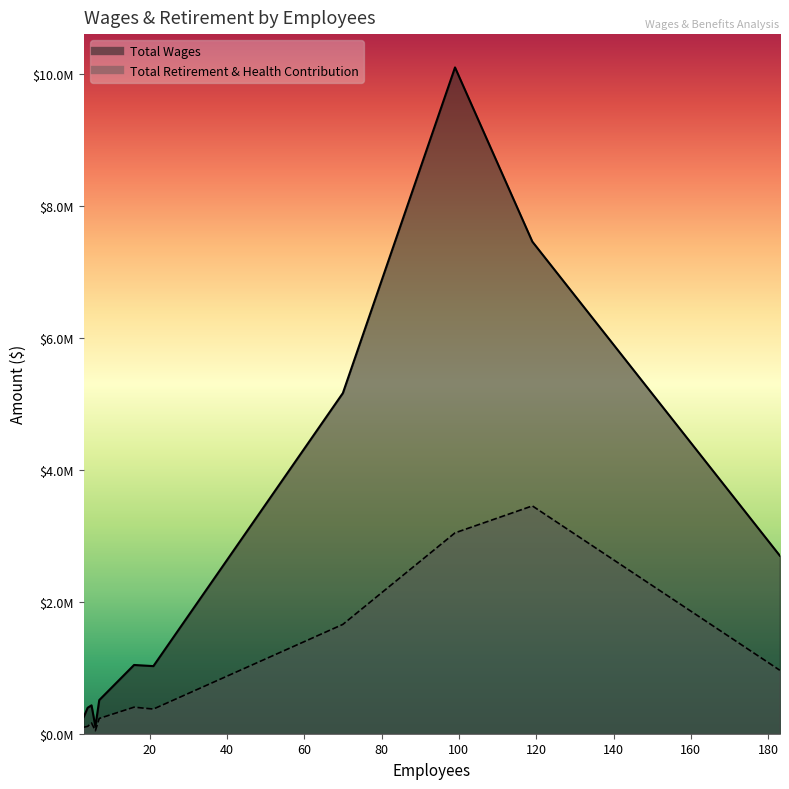

True or false: Total Retirement & Health Contribution has more than 2 interior local peaks.

False